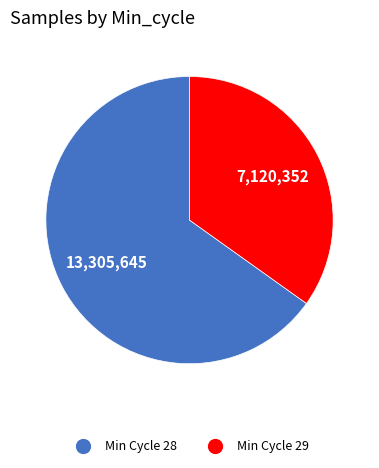

Is there a majority slice in this chart?

Yes